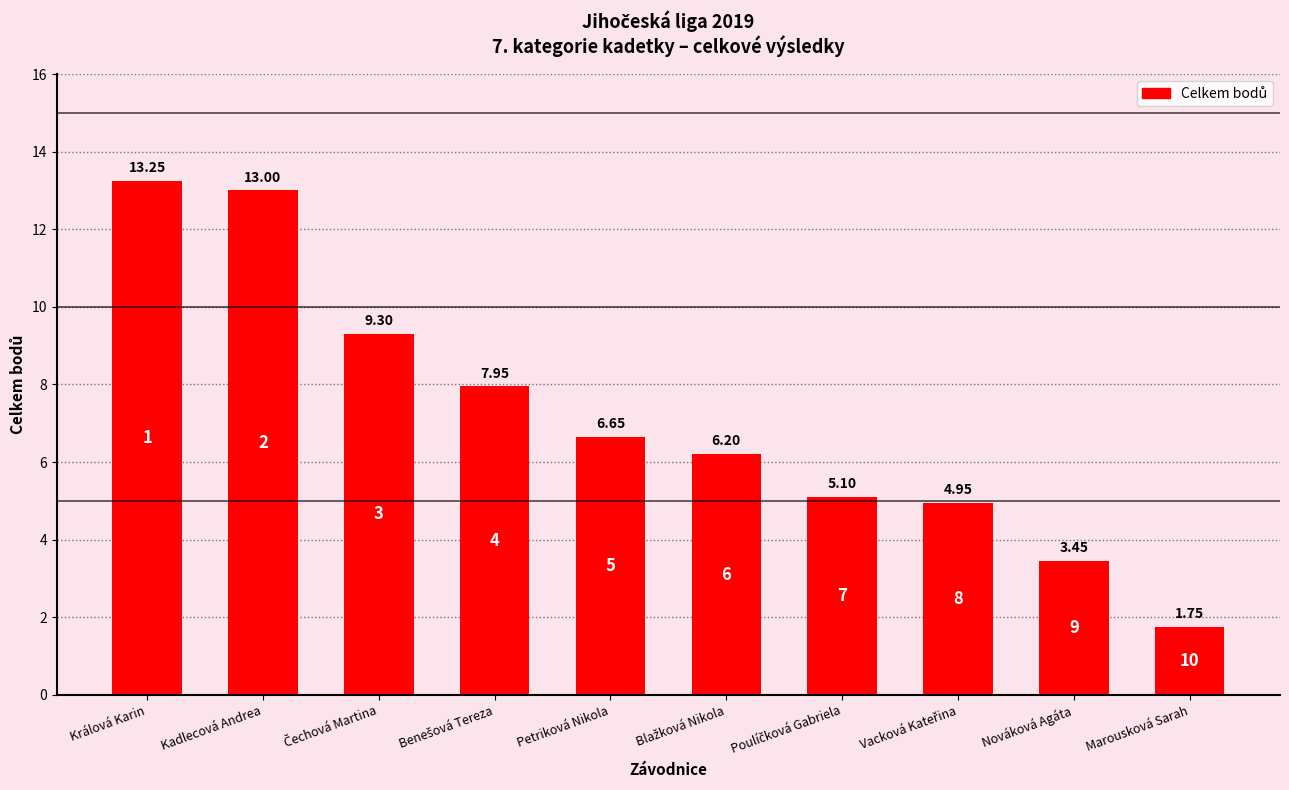

What is the label of the 9th bar from the right?

Kadlecová Andrea